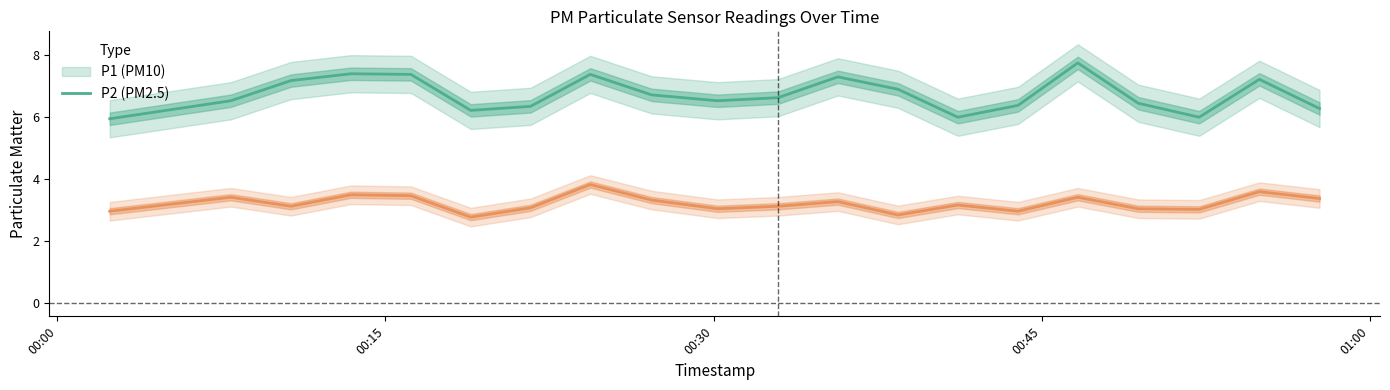

Which category has the highest value in the P2 series?

2022-12-22T00:24:22